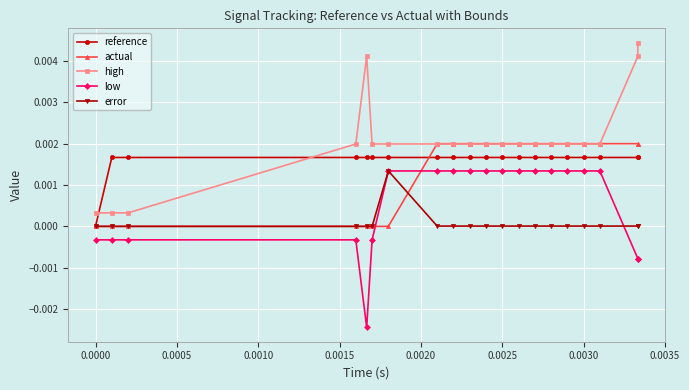

True or false: high and error intersect in this chart.

False